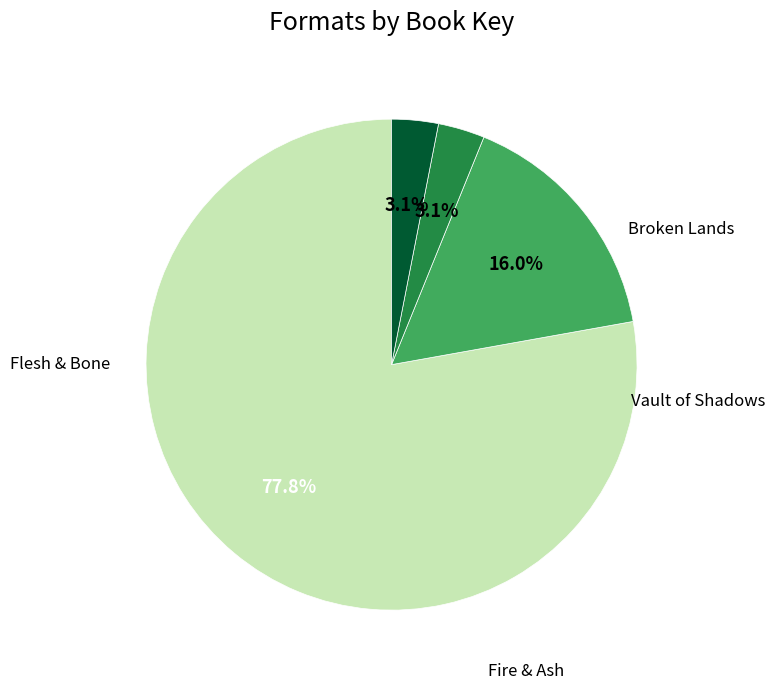

True or false: Flesh & Bone accounts for 3% of the total.

True